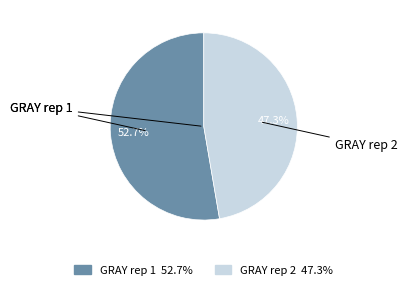

Between GRAY rep 2 and GRAY rep 1, which is larger?

GRAY rep 1